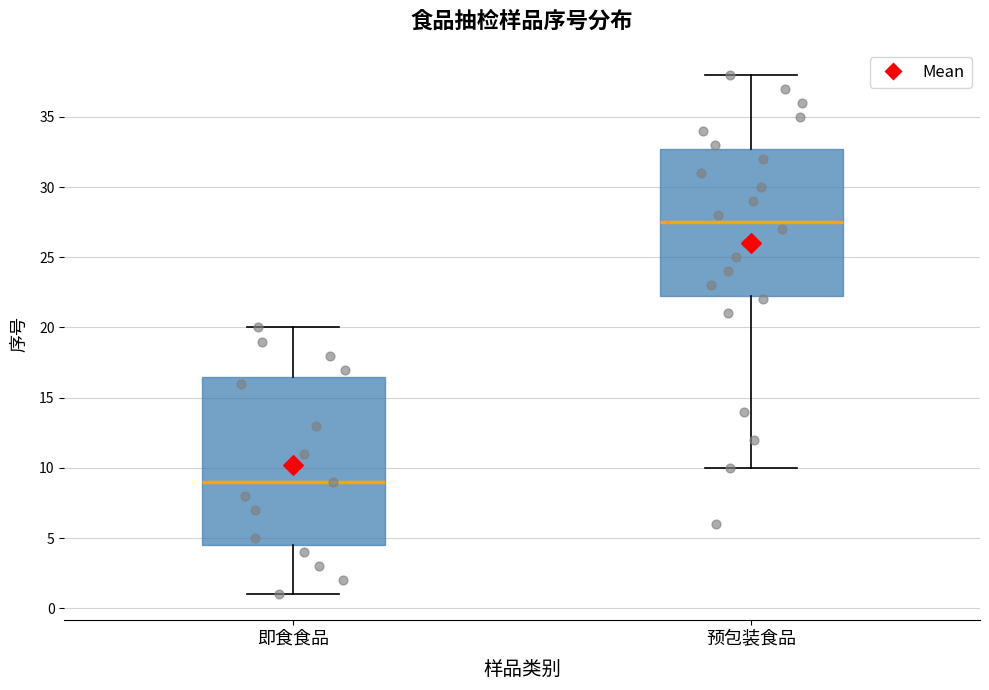

Reading left to right, read every box against the y-axis: the position of its median line, the range the box covers, and the ends of its whiskers. The values are not printed on the chart, so give them approximately, as read against the axis.

即食食品: median 9.0, box 4.5 to 16.5, whiskers 1.0 to 20.0
预包装食品: median 27.5, box 22.5 to 33.0, whiskers 10.0 to 38.0